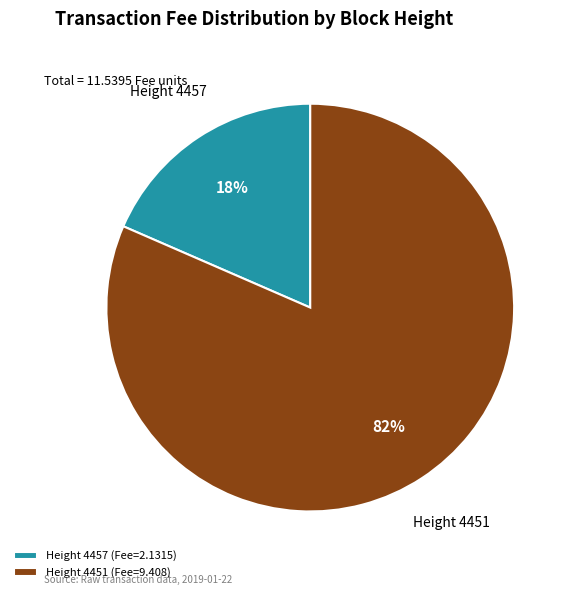

Is there any slice that represents more than half of the pie?

Yes